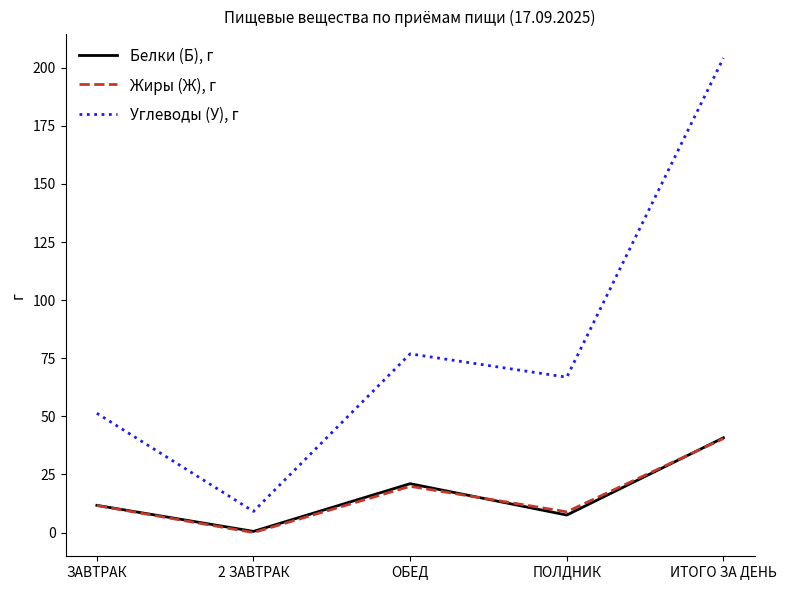

How many values in the Жиры (Ж), г series are below 11?

2